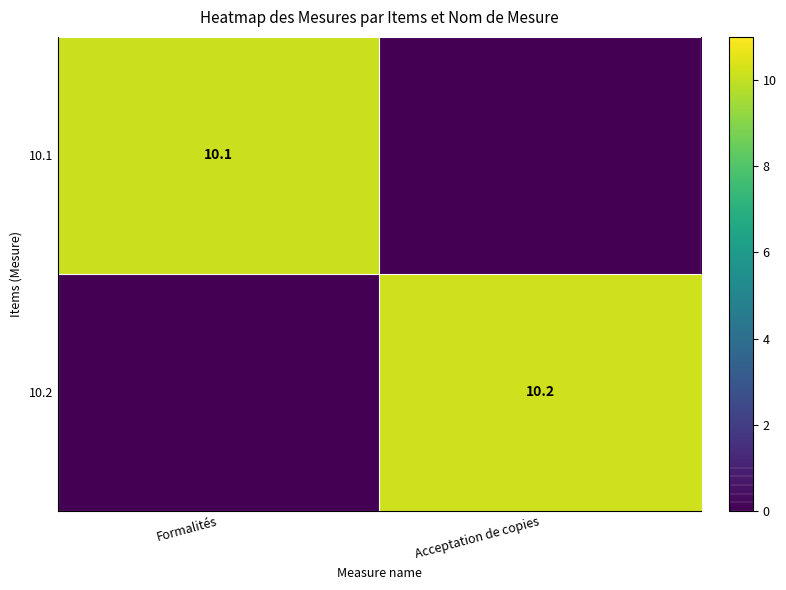

The 10.2 series shows 14.9 at Acceptation de copies. True or false?

False